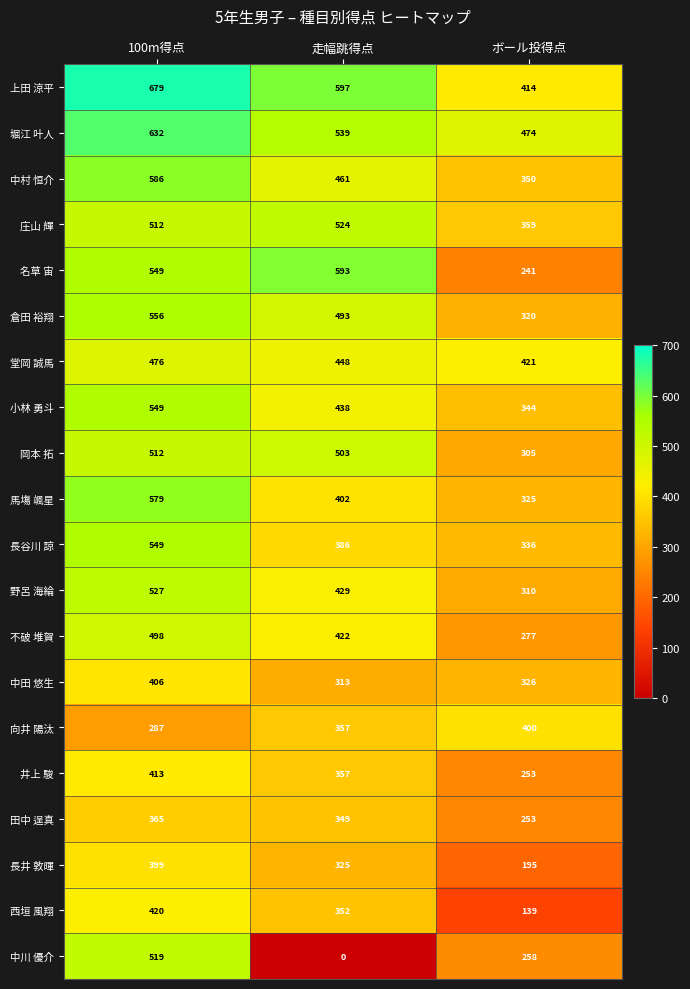

How many 田中 逞真 values are between 253 and 365?

3